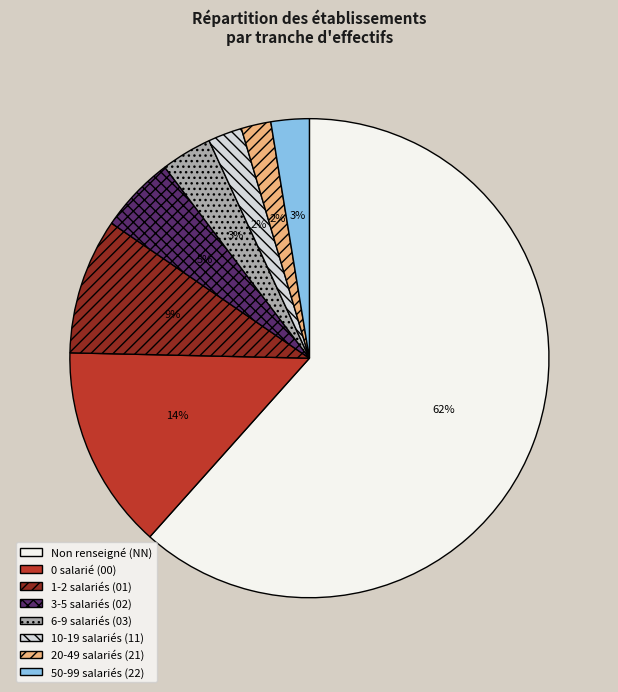

Do 50-99 salariés (22) and 0 salarié (00) together represent more than half of the pie?

No